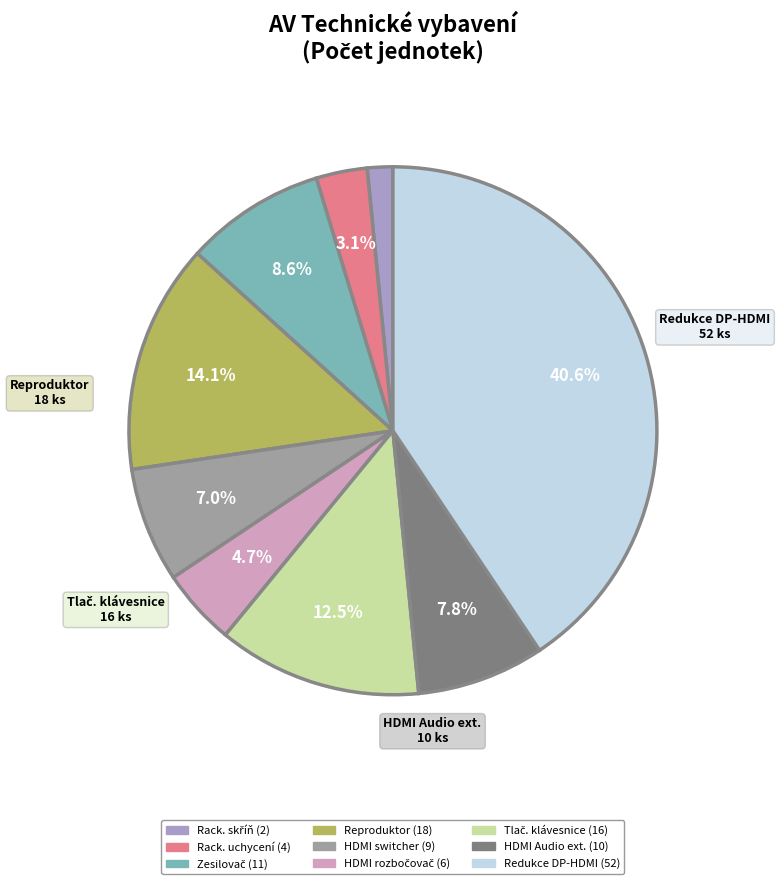

Does any single category account for the majority?

No